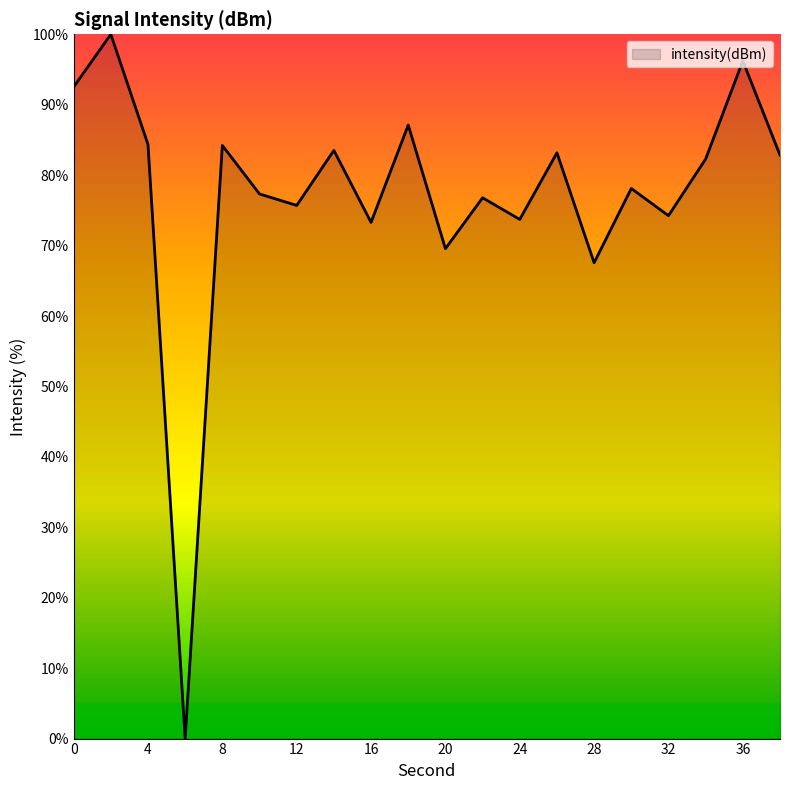

How many interior local valleys (lower than both neighbors) does the data have?

7